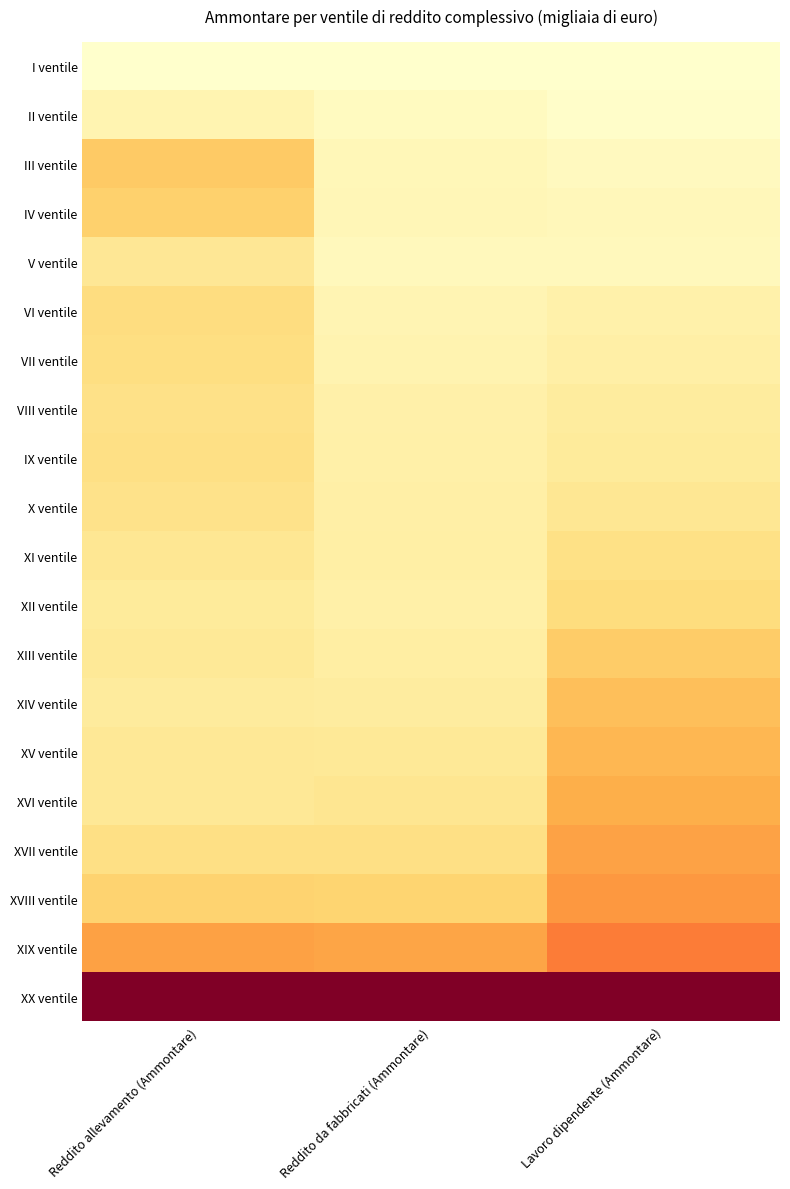

Reading left to right, list all the values displayed in this chart.

I ventile: Reddito allevamento (Ammontare)=0.0	Reddito da fabbricati (Ammontare)=0.0	Lavoro dipendente (Ammontare)=0.0
II ventile: Reddito allevamento (Ammontare)=0.1	Reddito da fabbricati (Ammontare)=0.0	Lavoro dipendente (Ammontare)=0.0
III ventile: Reddito allevamento (Ammontare)=0.3	Reddito da fabbricati (Ammontare)=0.1	Lavoro dipendente (Ammontare)=0.0
IV ventile: Reddito allevamento (Ammontare)=0.3	Reddito da fabbricati (Ammontare)=0.1	Lavoro dipendente (Ammontare)=0.1
V ventile: Reddito allevamento (Ammontare)=0.2	Reddito da fabbricati (Ammontare)=0.0	Lavoro dipendente (Ammontare)=0.0
VI ventile: Reddito allevamento (Ammontare)=0.2	Reddito da fabbricati (Ammontare)=0.1	Lavoro dipendente (Ammontare)=0.1
VII ventile: Reddito allevamento (Ammontare)=0.2	Reddito da fabbricati (Ammontare)=0.1	Lavoro dipendente (Ammontare)=0.1
VIII ventile: Reddito allevamento (Ammontare)=0.2	Reddito da fabbricati (Ammontare)=0.1	Lavoro dipendente (Ammontare)=0.1
IX ventile: Reddito allevamento (Ammontare)=0.2	Reddito da fabbricati (Ammontare)=0.1	Lavoro dipendente (Ammontare)=0.1
X ventile: Reddito allevamento (Ammontare)=0.2	Reddito da fabbricati (Ammontare)=0.1	Lavoro dipendente (Ammontare)=0.2
XI ventile: Reddito allevamento (Ammontare)=0.2	Reddito da fabbricati (Ammontare)=0.1	Lavoro dipendente (Ammontare)=0.2
XII ventile: Reddito allevamento (Ammontare)=0.1	Reddito da fabbricati (Ammontare)=0.1	Lavoro dipendente (Ammontare)=0.2
XIII ventile: Reddito allevamento (Ammontare)=0.1	Reddito da fabbricati (Ammontare)=0.1	Lavoro dipendente (Ammontare)=0.3
XIV ventile: Reddito allevamento (Ammontare)=0.1	Reddito da fabbricati (Ammontare)=0.1	Lavoro dipendente (Ammontare)=0.3
XV ventile: Reddito allevamento (Ammontare)=0.2	Reddito da fabbricati (Ammontare)=0.1	Lavoro dipendente (Ammontare)=0.4
XVI ventile: Reddito allevamento (Ammontare)=0.2	Reddito da fabbricati (Ammontare)=0.2	Lavoro dipendente (Ammontare)=0.4
XVII ventile: Reddito allevamento (Ammontare)=0.2	Reddito da fabbricati (Ammontare)=0.2	Lavoro dipendente (Ammontare)=0.4
XVIII ventile: Reddito allevamento (Ammontare)=0.3	Reddito da fabbricati (Ammontare)=0.3	Lavoro dipendente (Ammontare)=0.5
XIX ventile: Reddito allevamento (Ammontare)=0.4	Reddito da fabbricati (Ammontare)=0.4	Lavoro dipendente (Ammontare)=0.5
XX ventile: Reddito allevamento (Ammontare)=1.0	Reddito da fabbricati (Ammontare)=1.0	Lavoro dipendente (Ammontare)=1.0